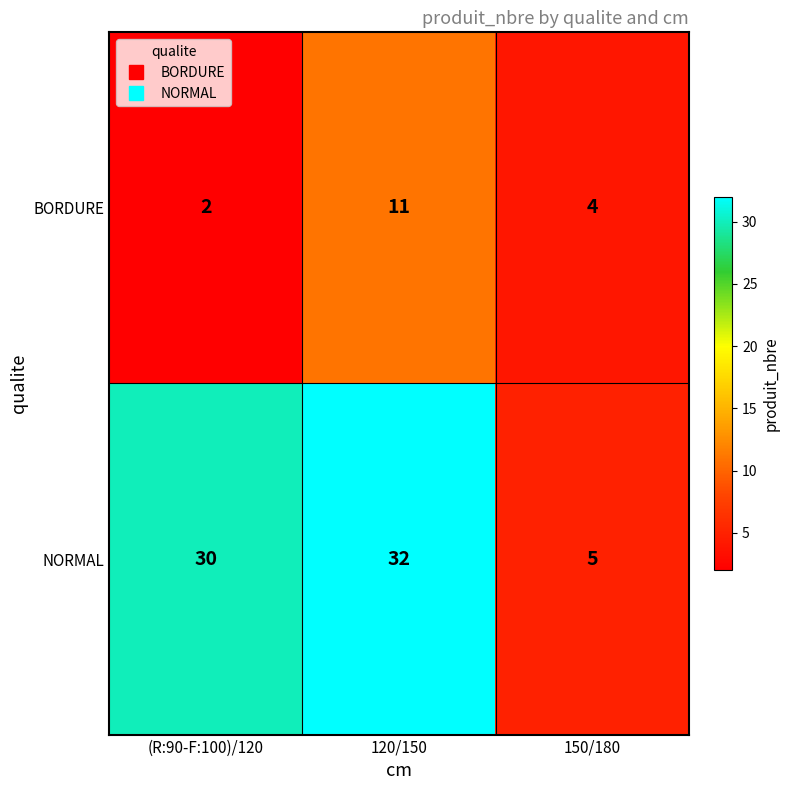

At 120/150, list the series in order from largest to smallest.

NORMAL, BORDURE